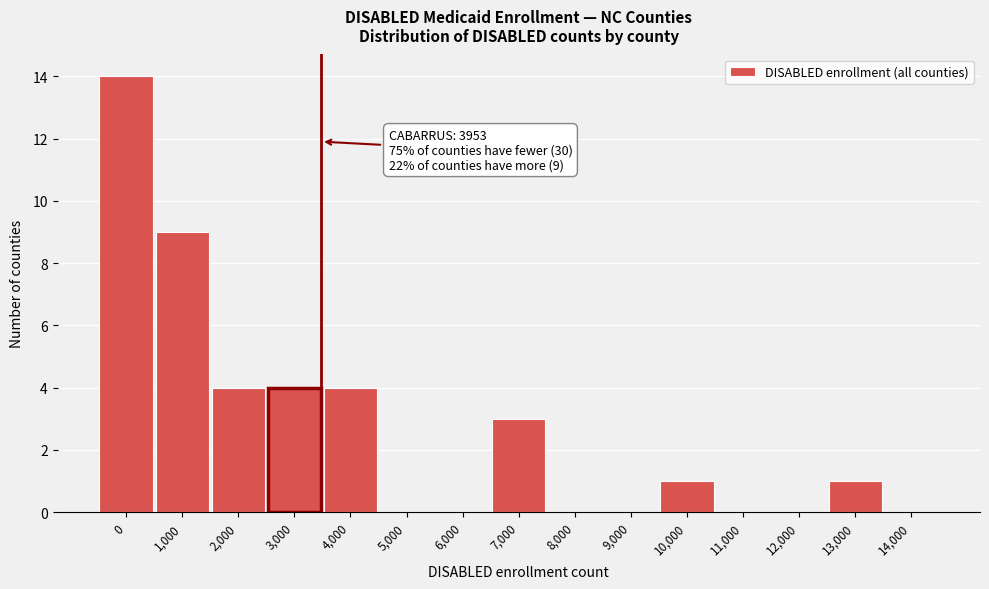

Reading left to right, extract all data points from this chart.

0=14	1,000=9	2,000=4	3,000=4	4,000=4	5,000=0	6,000=0	7,000=3	8,000=0	9,000=0	10,000=1	11,000=0	12,000=0	13,000=1	14,000=0